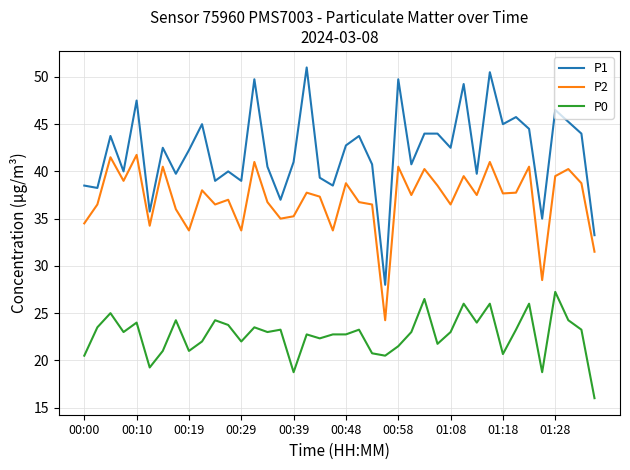

Which series has the largest range (max minus min)?

P1